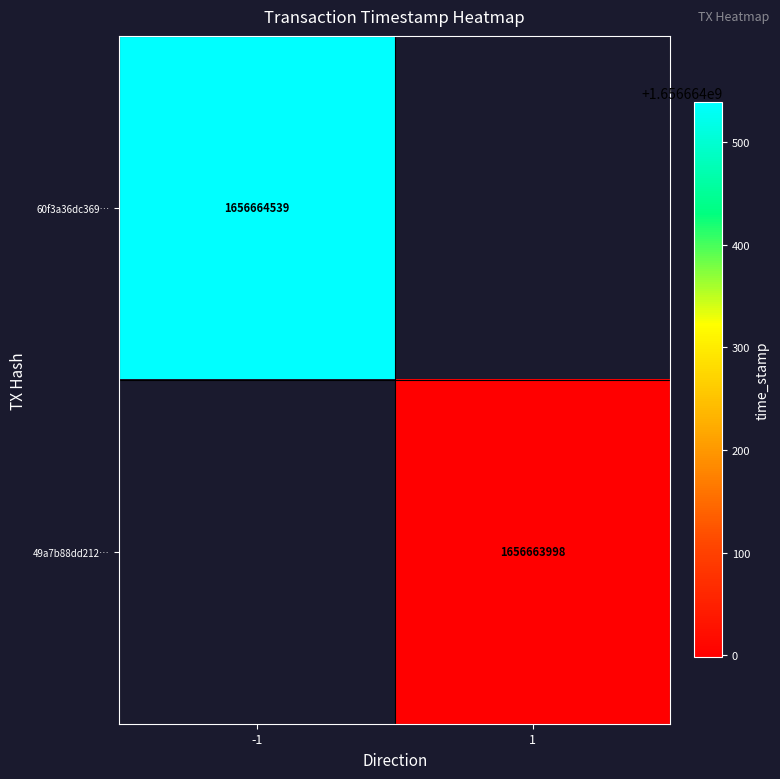

Reading right to left, list all the values displayed in this chart.

60f3a36dc369ccf1aaa5c6b5416459c2a12677e: 1656664539	-1
49a7b88dd212618c997f79183c3d58dd509b76c: 1656663998	1